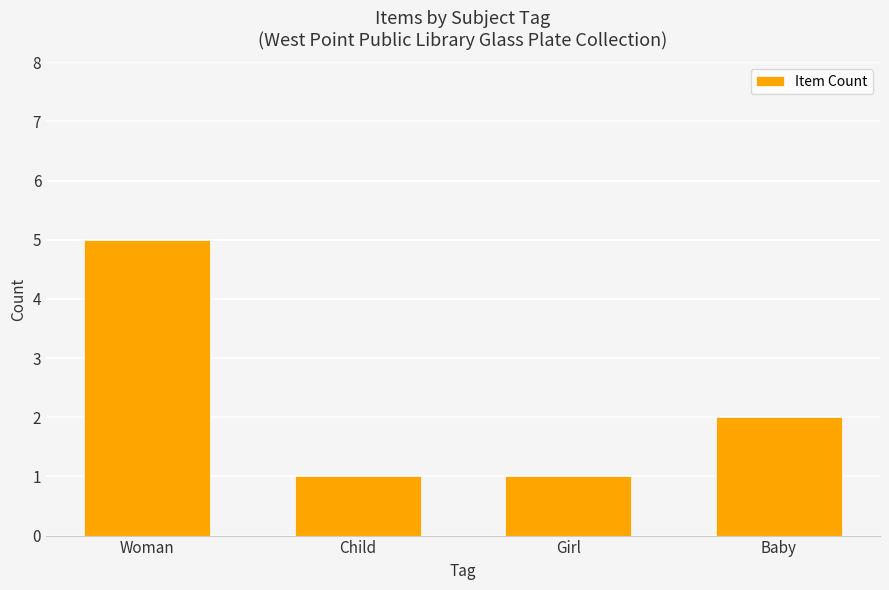

At which label does the data first exceed 2?

Woman